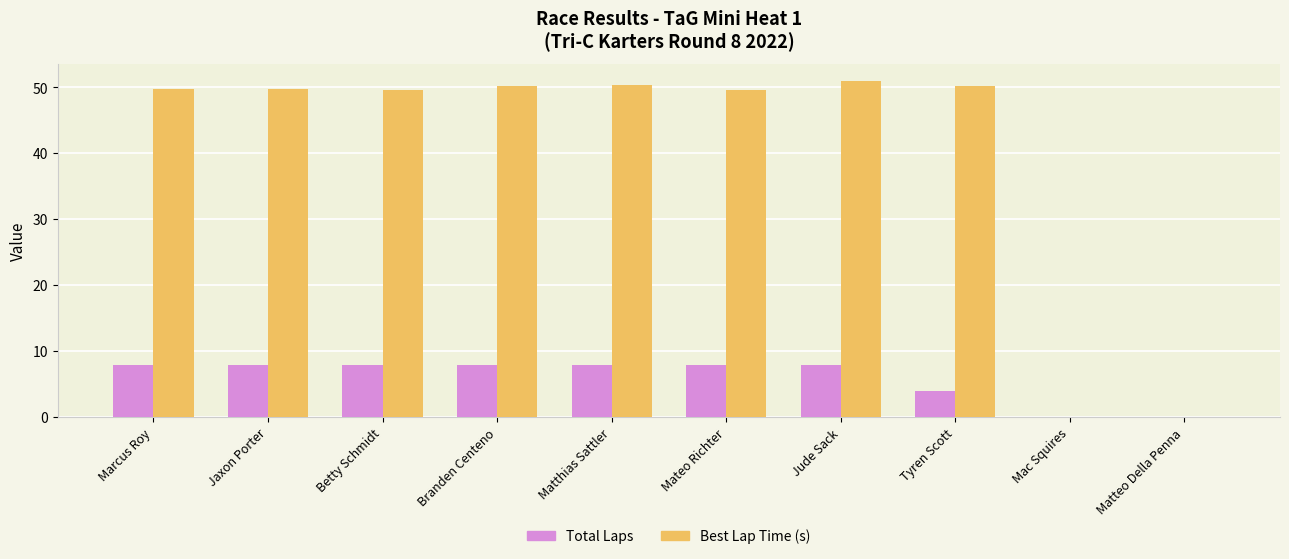

How many groups of bars are there?

10